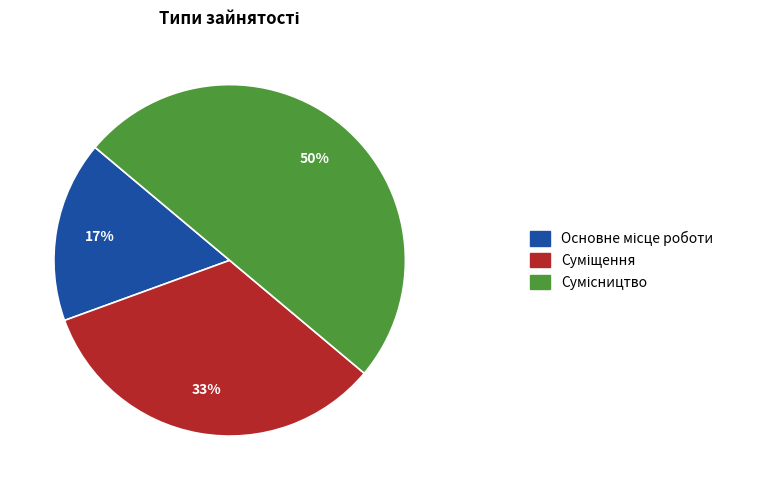

How many segments does this pie chart have?

3